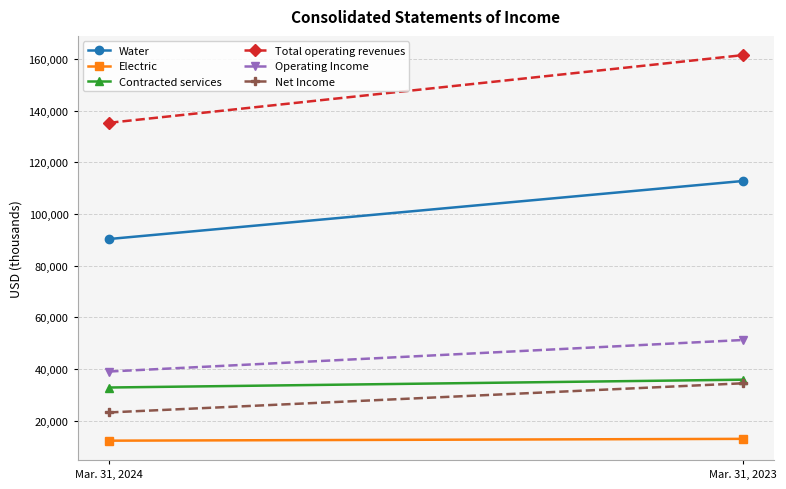

Between Mar. 31, 2023 and Mar. 31, 2024, which is larger?

Mar. 31, 2023